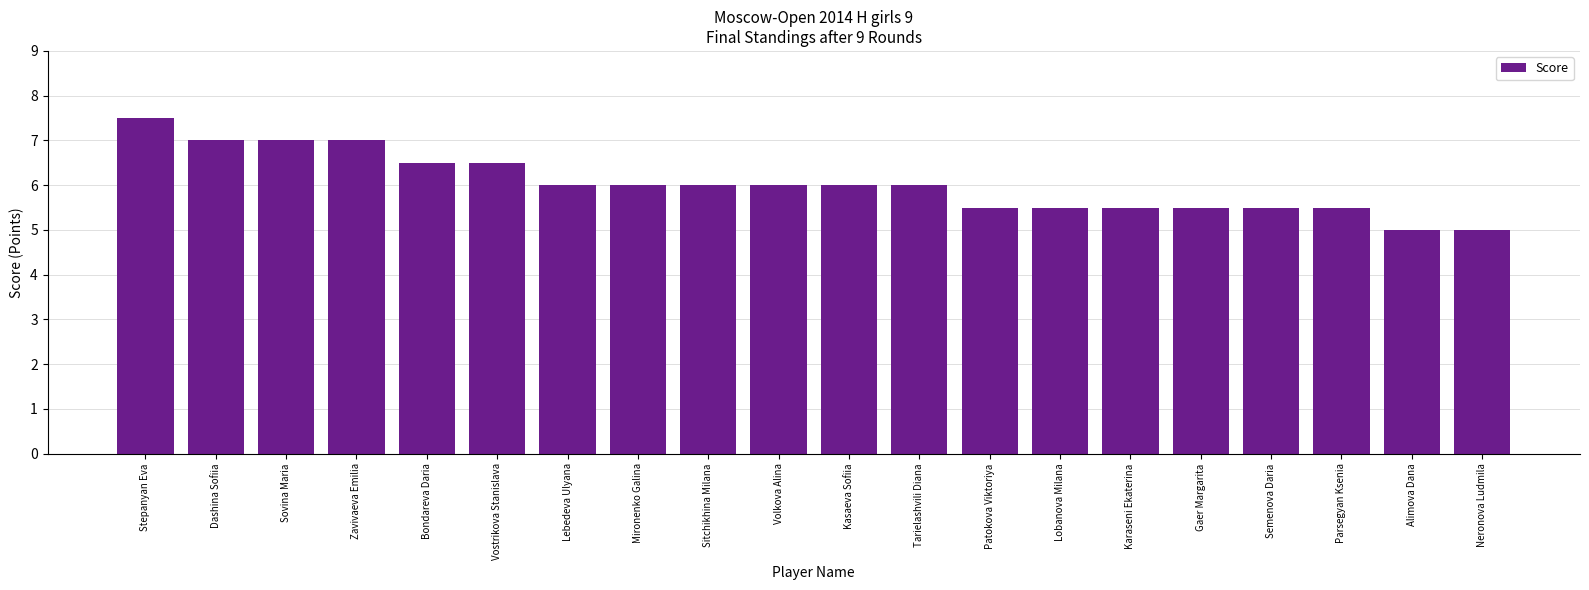

What is the change in value from Kasaeva Sofiia to Semenova Daria?

-0.5